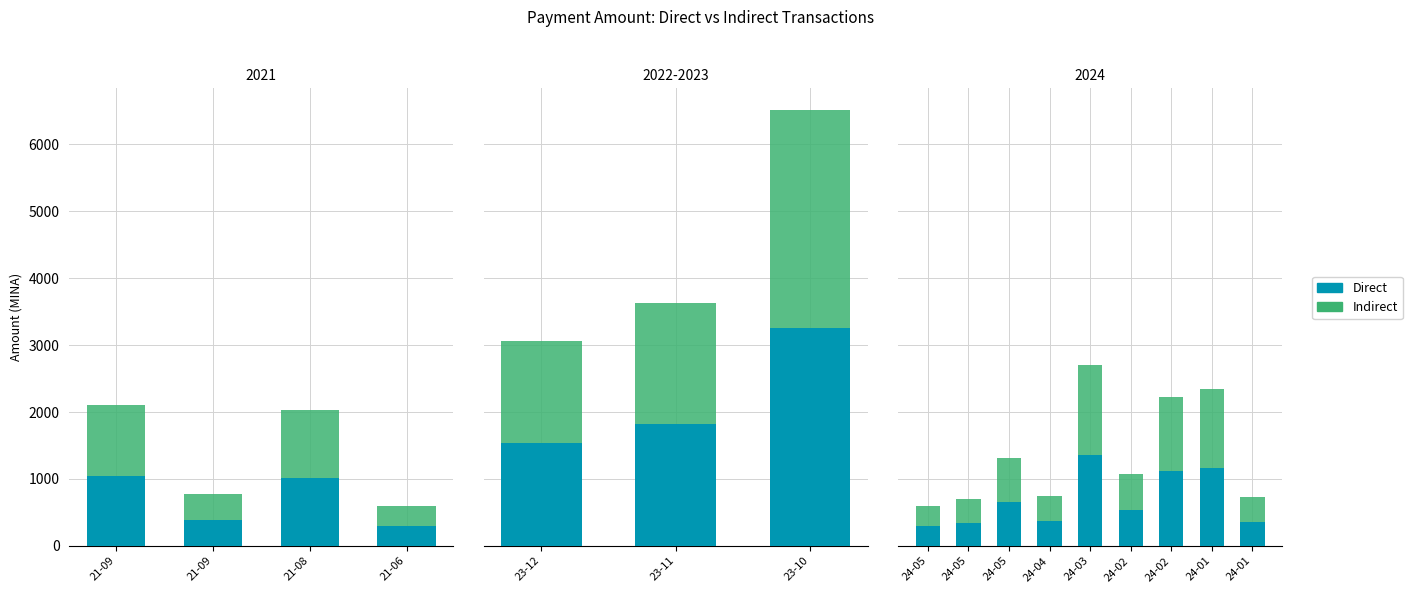

Is the value of Direct at 24-01 greater than the value of Indirect at 24-03?

No